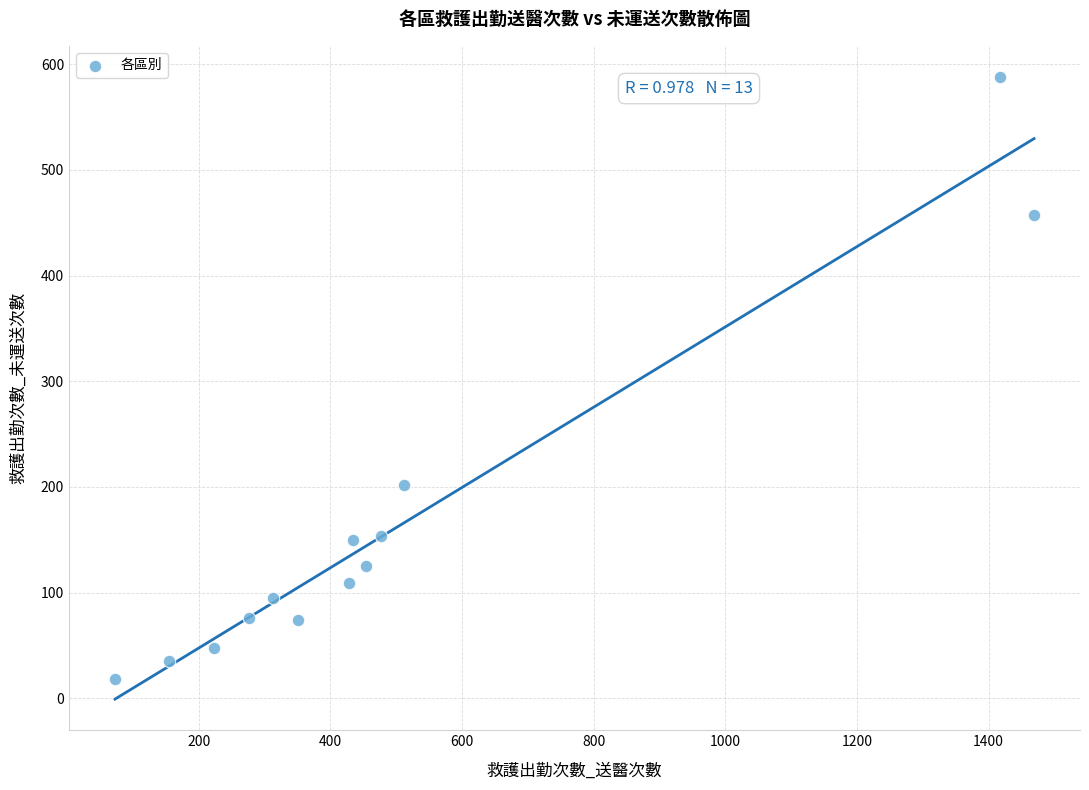

What is the range of X values (max minus min)?

1396